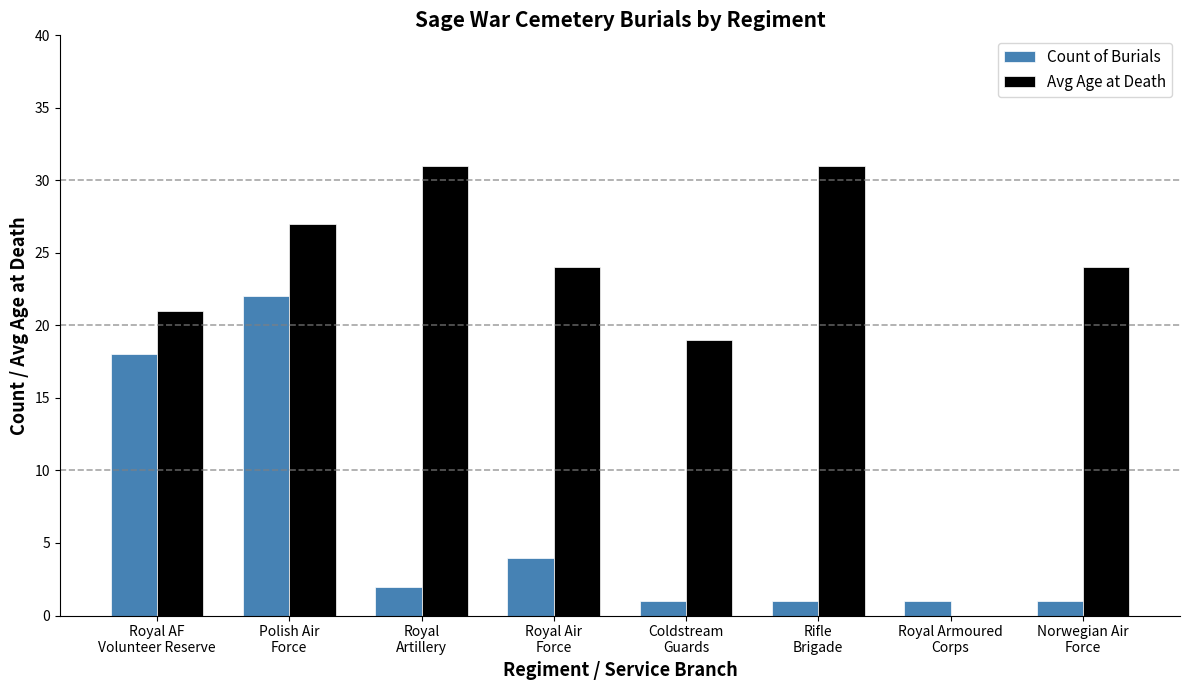

Is the value of Count of Burials at Polish Air
Force greater than the value of Avg Age at Death at Norwegian Air
Force?

No